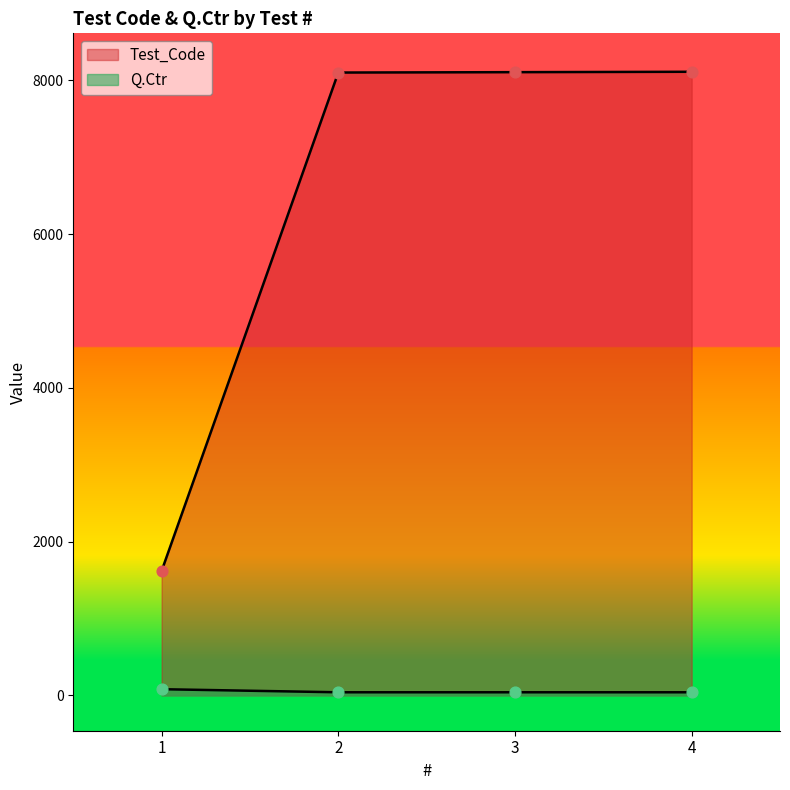

Is the value of Test_Code at 2 greater than the value of Q.Ctr at 1?

Yes